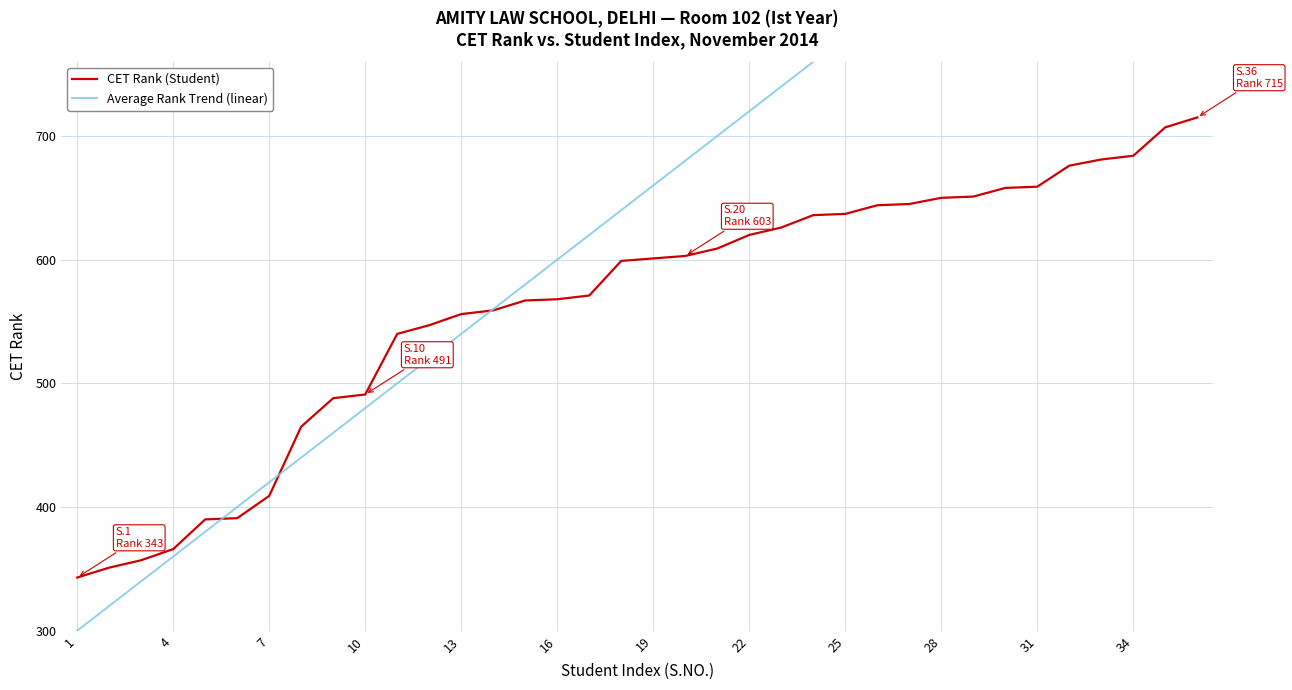

Reading left to right, what are all the values shown in this chart?

CET Rank (Student): 343	351	357	366	390	391	409	465	488	491	540	547	556	559	567	568	571	599	601	603	609	620	626	636	637	644	645	650	651	658	659	676	681	684	707	715
Average Rank Trend (linear): 300	320	340	360	380	400	420	440	460	480	500	520	540	560	580	600	620	640	660	680	700	720	740	760	780	800	820	840	860	880	900	920	940	960	980	1000